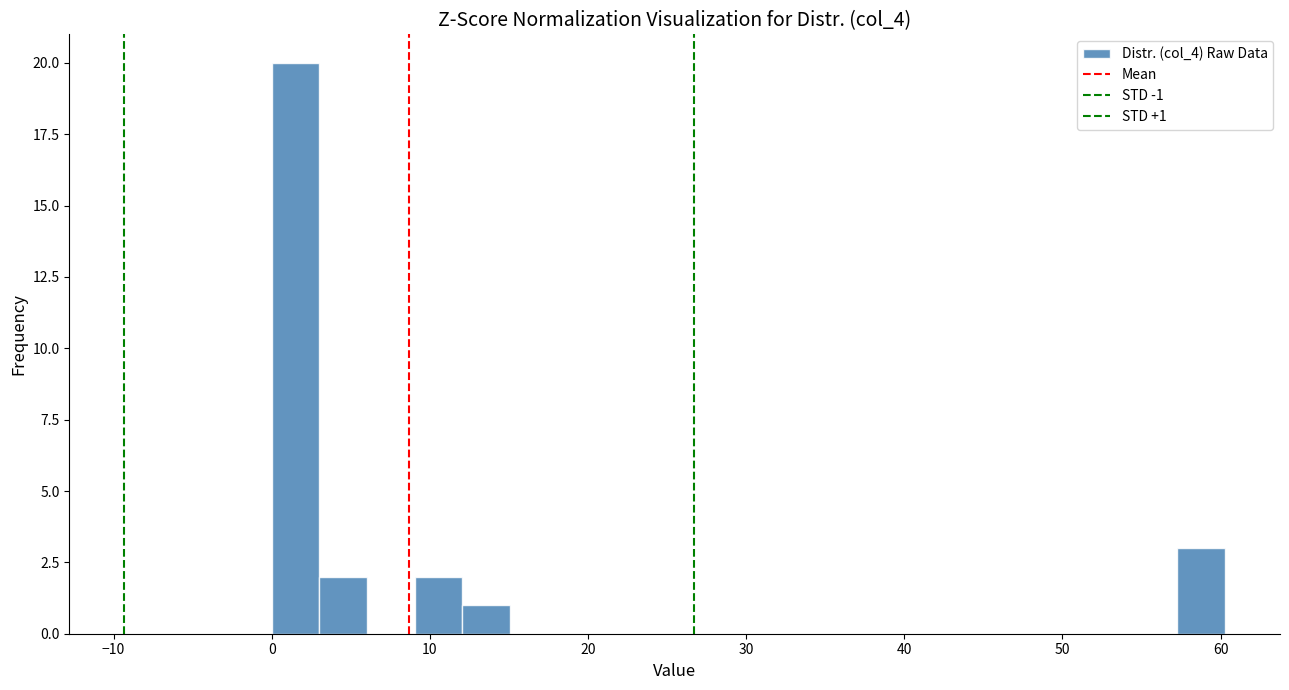

Read against the x-axis, roughly where is the centre of the tallest bar?

2